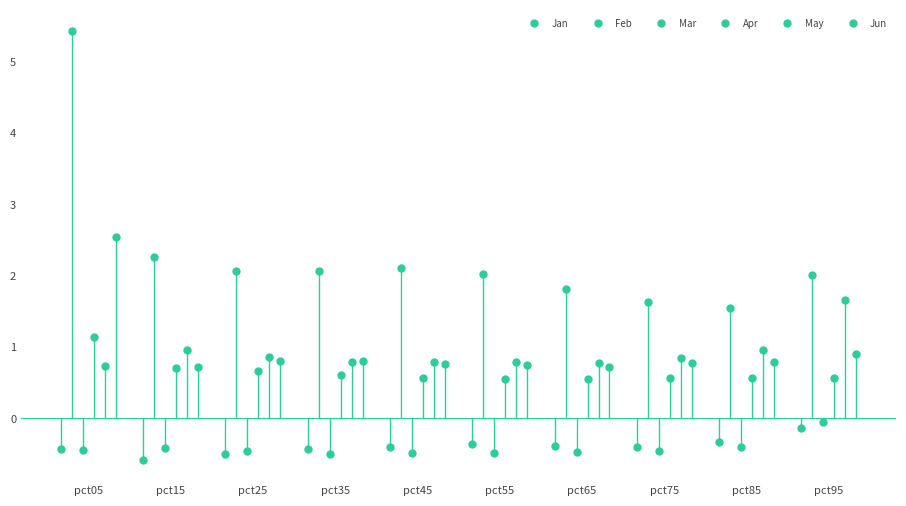

What is the approximate value of Jan at pct95?

-0.1